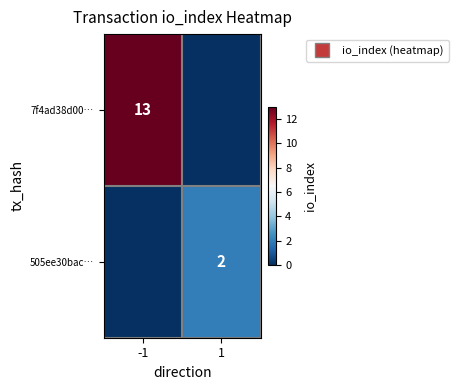

Between -1 and 1, which series saw the biggest shift?

7f4ad38d00…